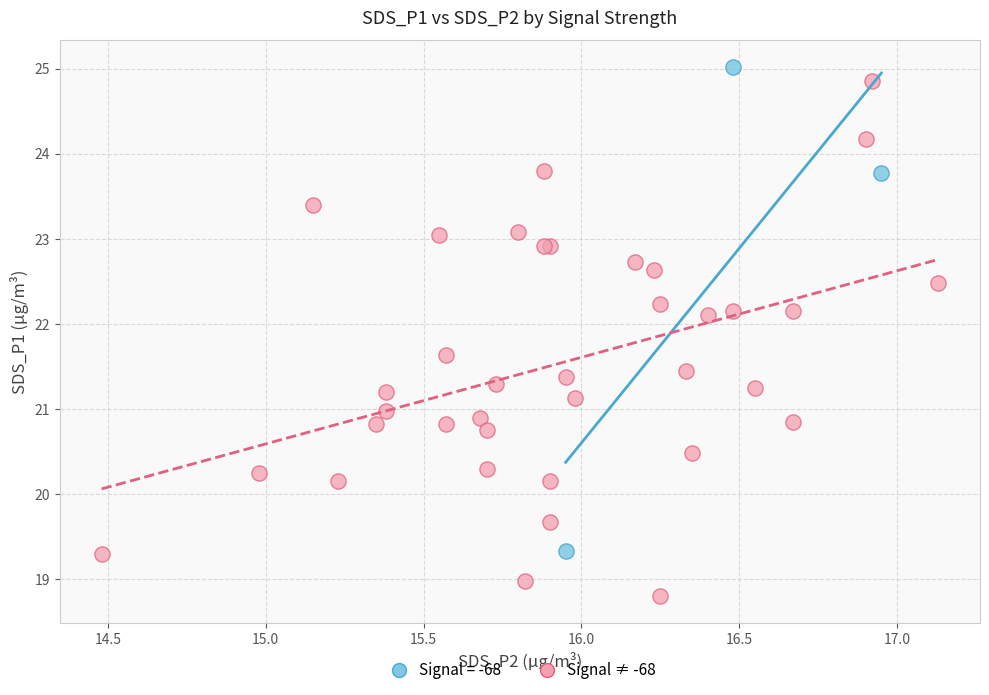

Which series has the widest spread of Y values?

Signal ≠ -68